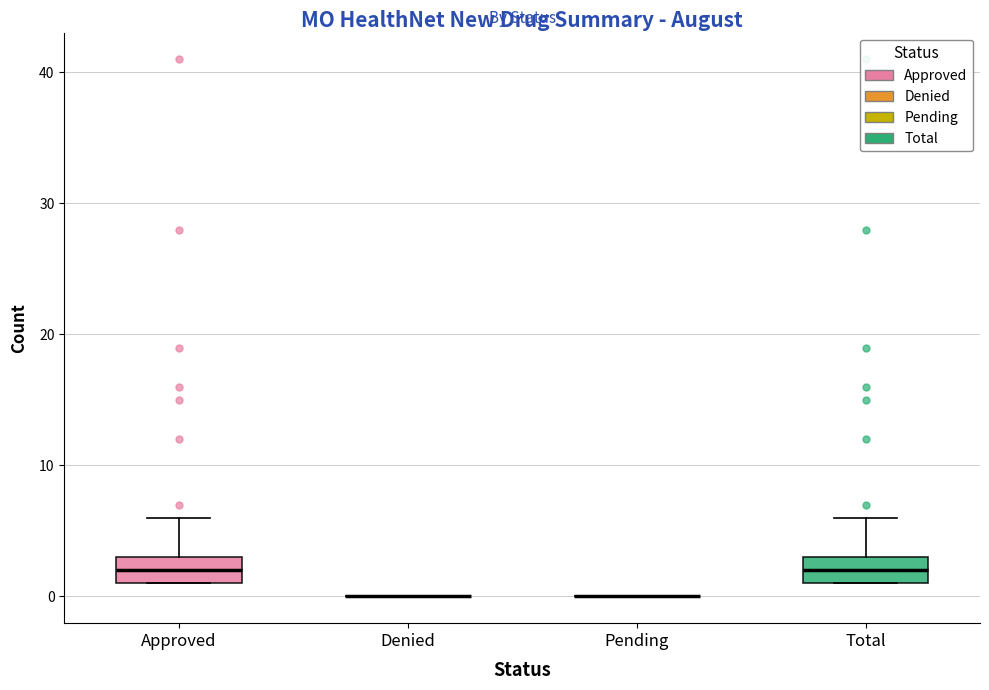

Reading left to right, read every box against the y-axis: the position of its median line, the range the box covers, and the ends of its whiskers. The values are not printed on the chart, so give them approximately, as read against the axis.

Approved: median 2, box 1 to 3, whiskers 1 to 6
Denied: box collapsed to a line at 0, whiskers 0 to 0
Pending: box collapsed to a line at 0, whiskers 0 to 0
Total: median 2, box 1 to 3, whiskers 1 to 6